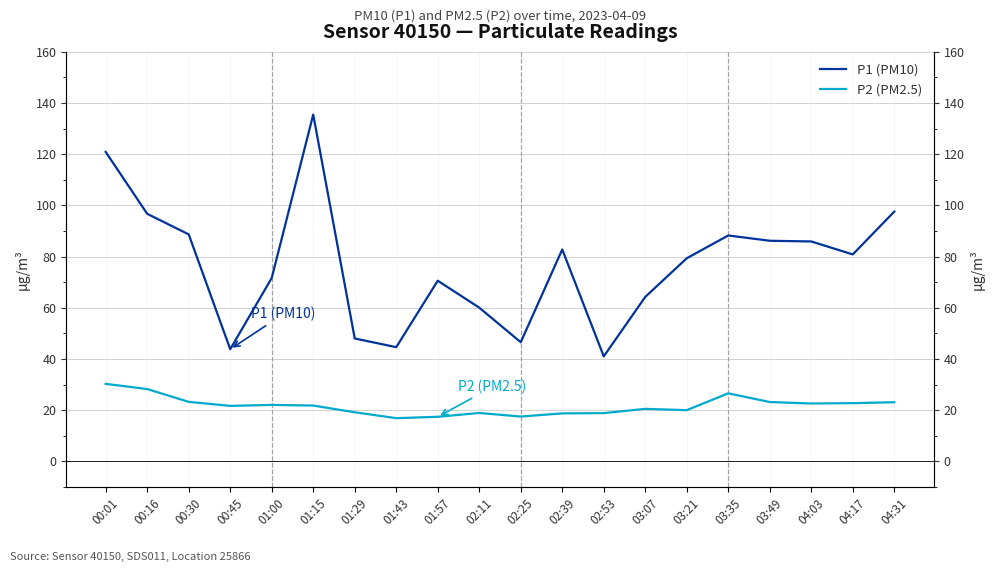

At which category does P1 (PM10) reach its first local valley?

00:45